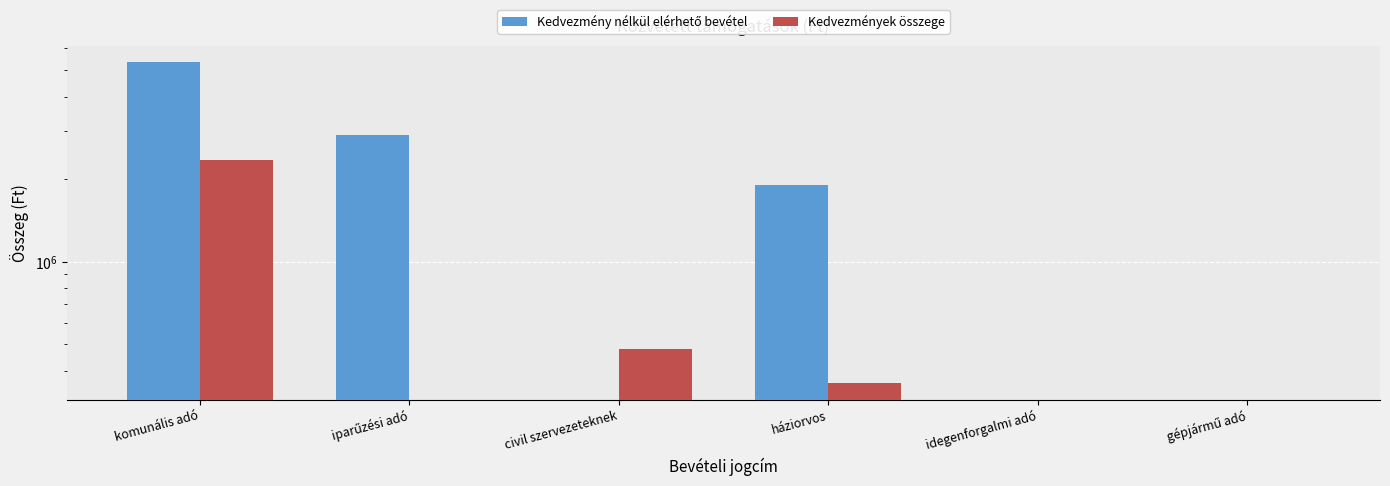

What is the difference between the maximum and minimum values in the Kedvezmények összege series?

2344000